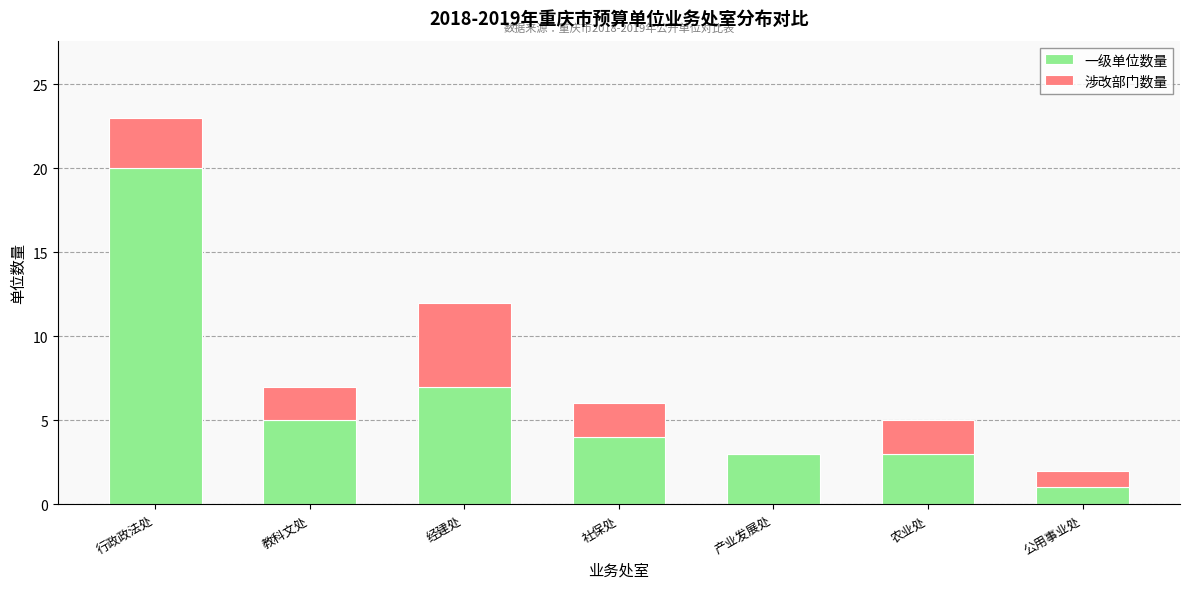

How many series are shown in this chart?

2